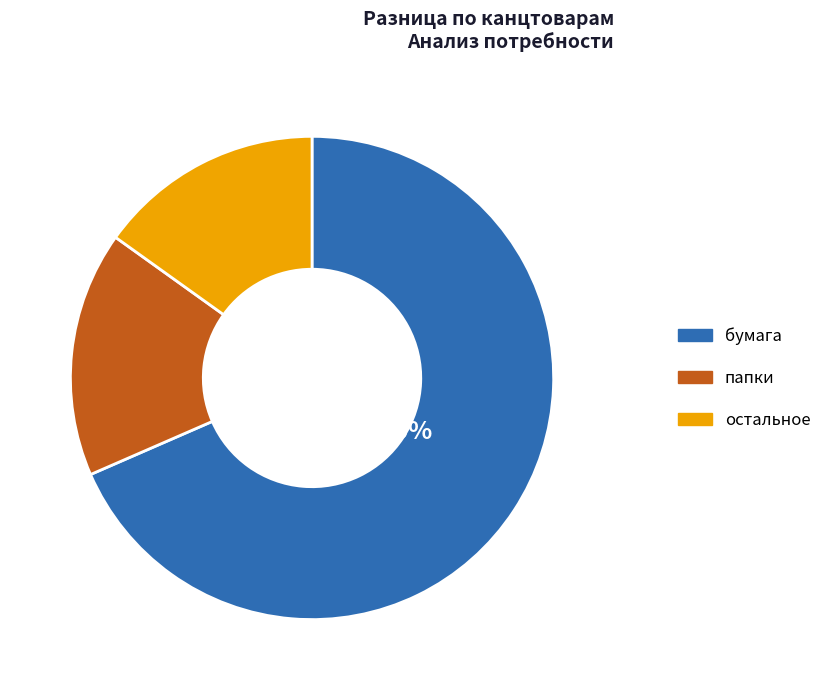

How many segments does this pie chart have?

3